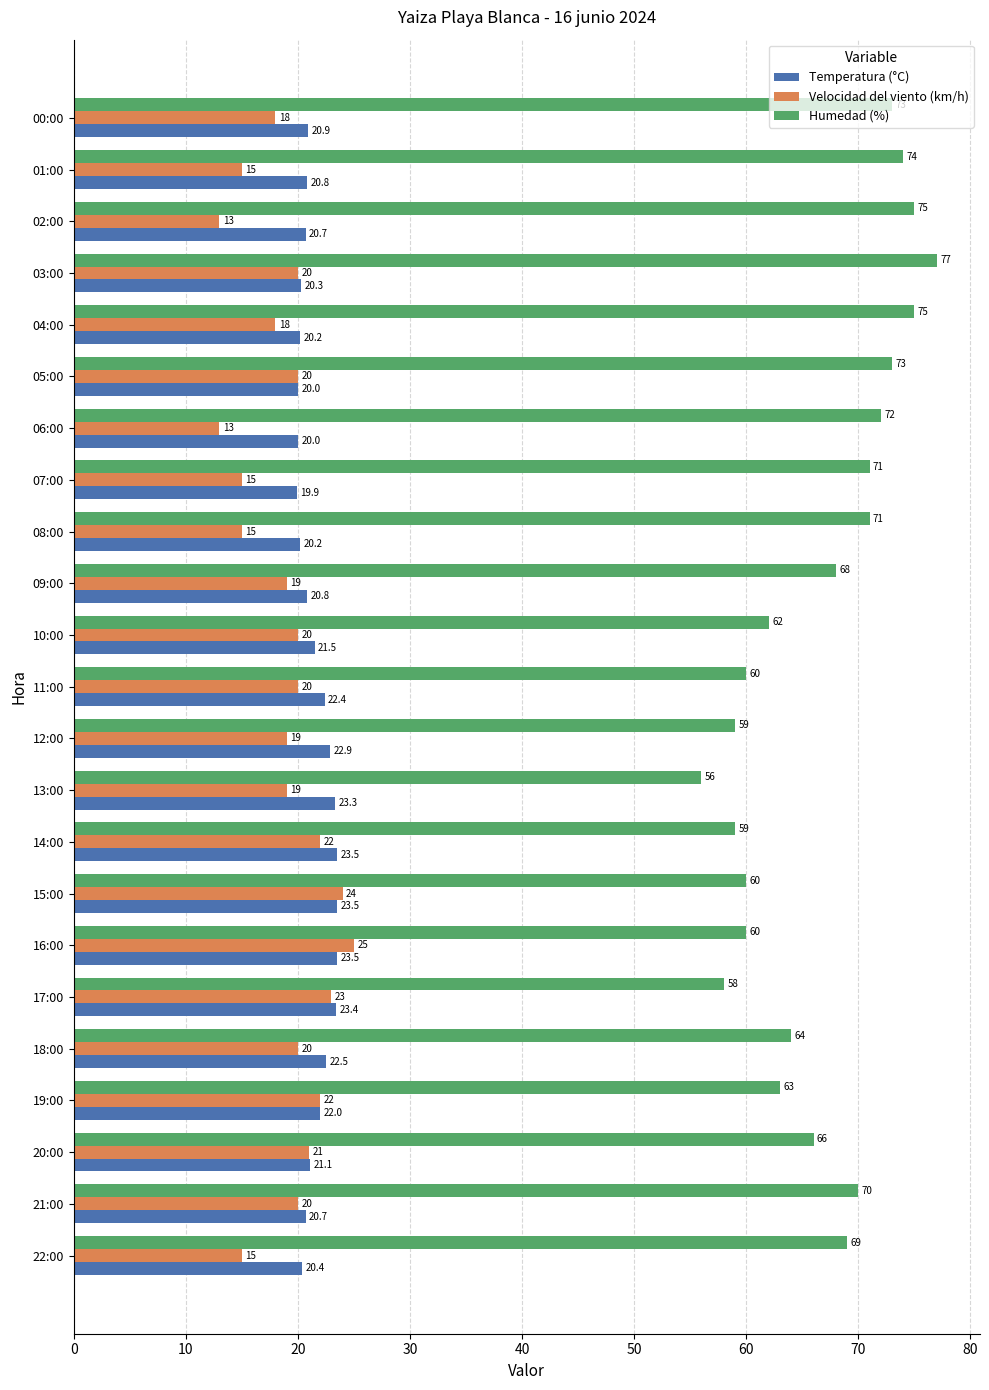

How many values in the Temperatura (°C) series are below 20?

1